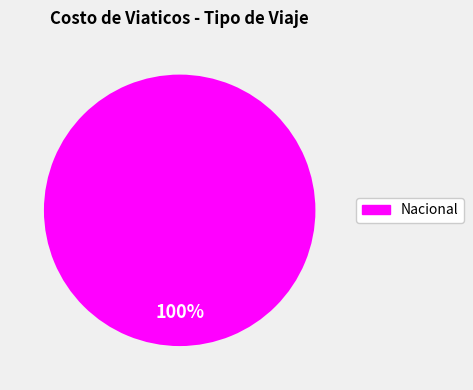

Does any single category account for the majority?

Yes